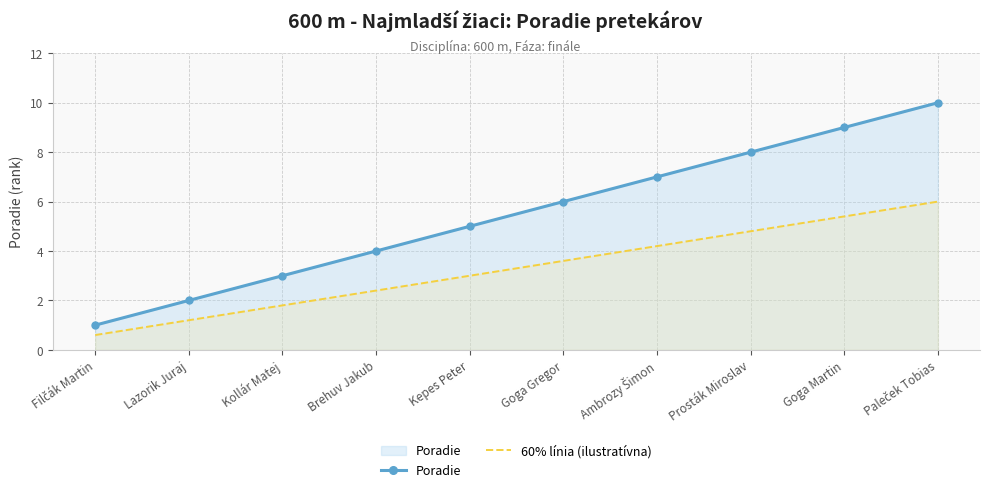

What is the label of the 7th point from the left?

Ambrozy Šimon